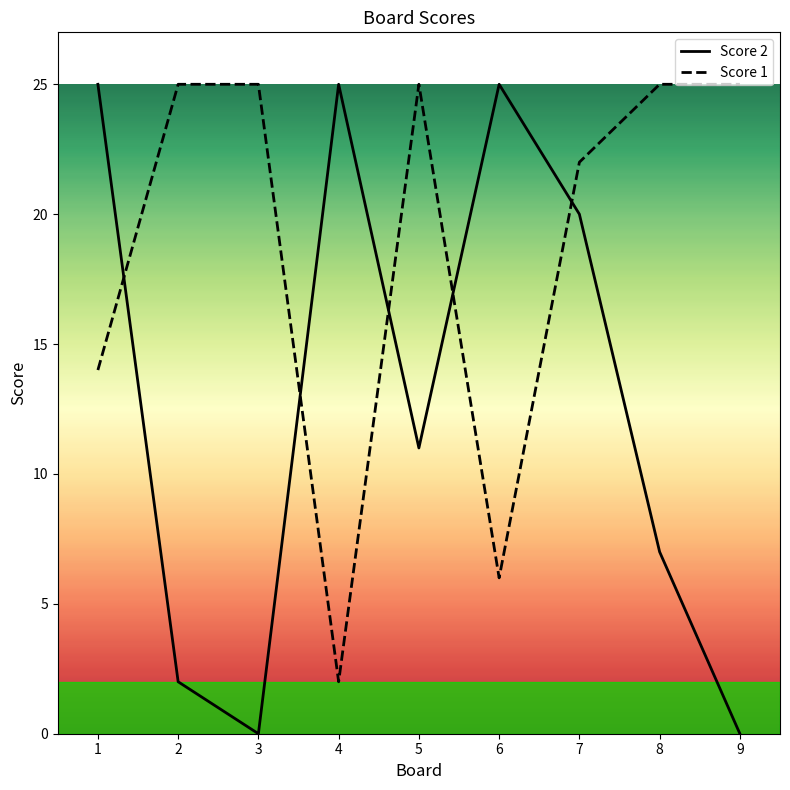

Rank the series by their maximum value, from lowest to highest.

Score 2, Score 1